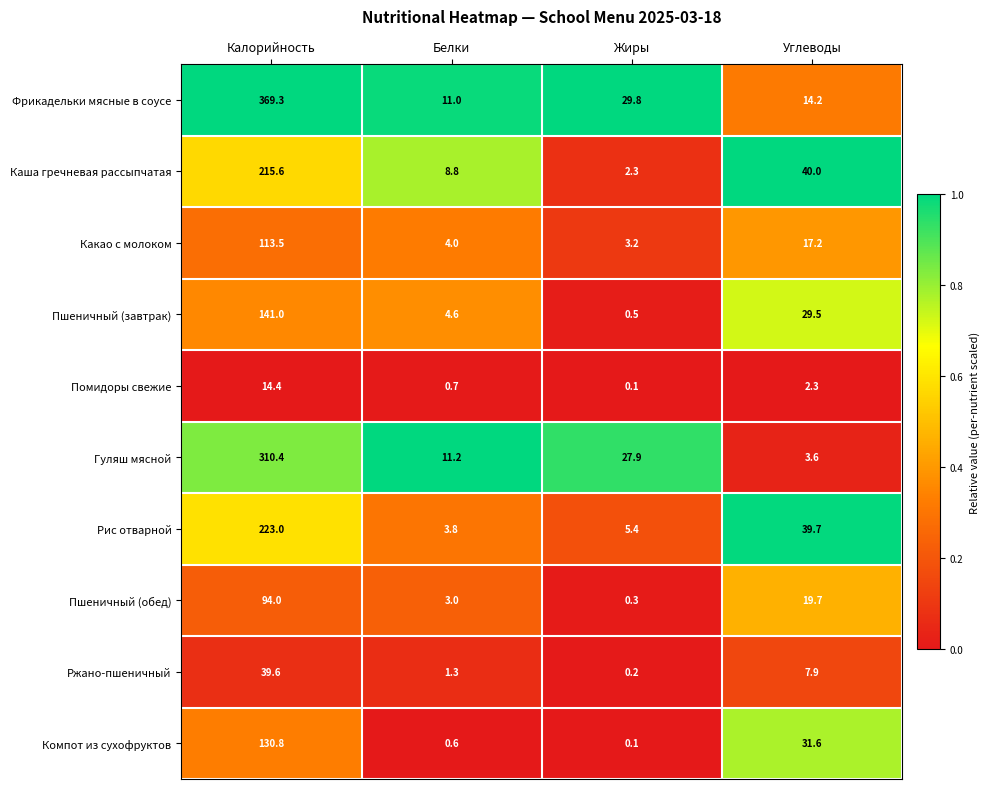

At which category does the chart reach its minimum across all series?

Жиры